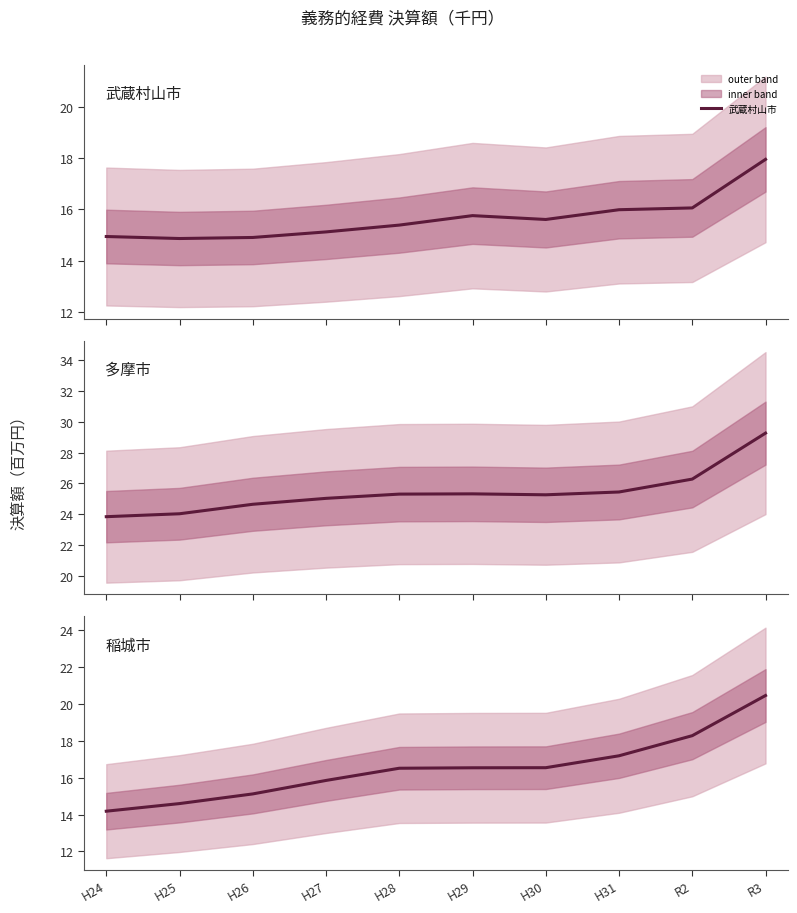

The value of 武蔵村山市 at H24 is 14.9. True or false?

True